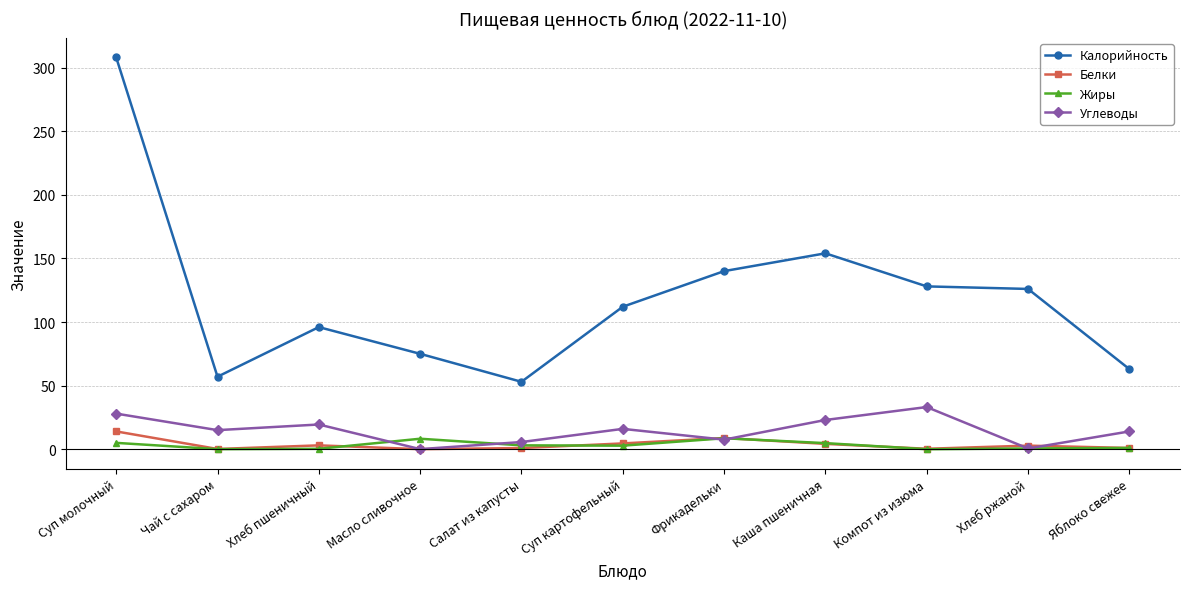

Is it true that Углеводы equals 39.8 at Суп молочный?

False